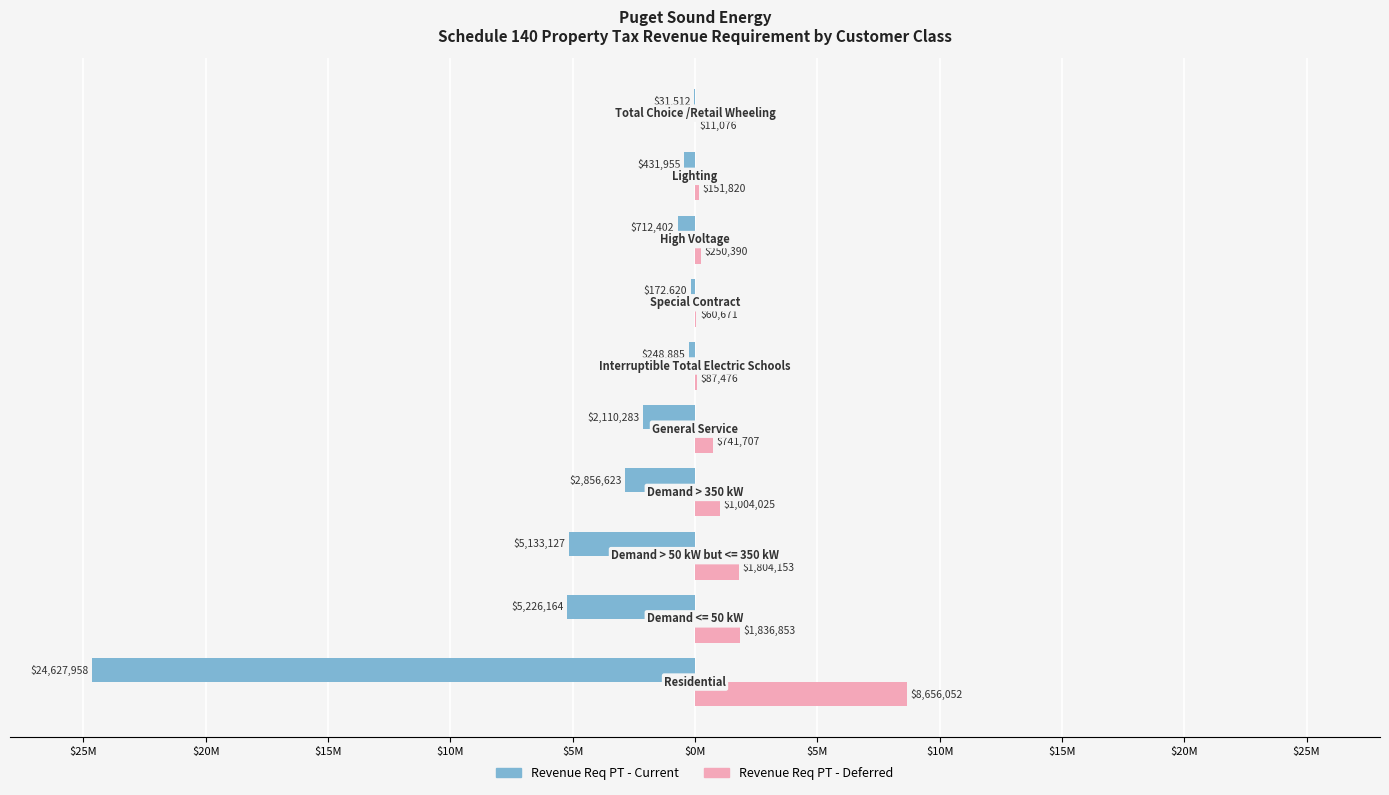

What is the difference between the maximum and minimum values in the Revenue Req PT - Current series?

24596446.0